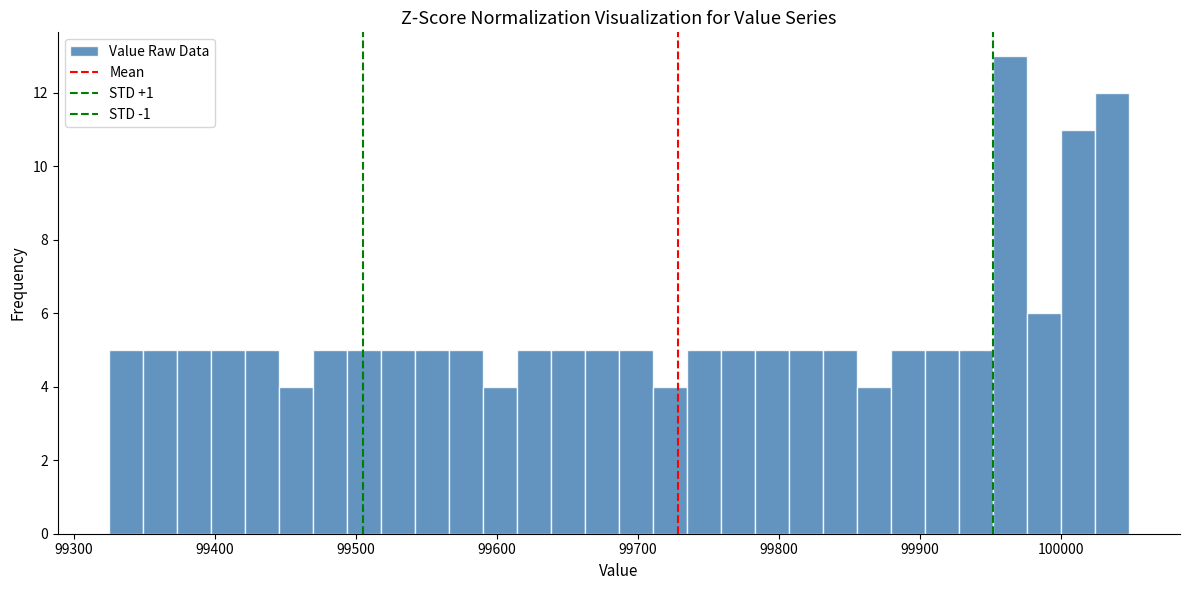

Around what value on the x-axis is the tallest bar? Give the approximate position of its centre, as read against the axis.

99960